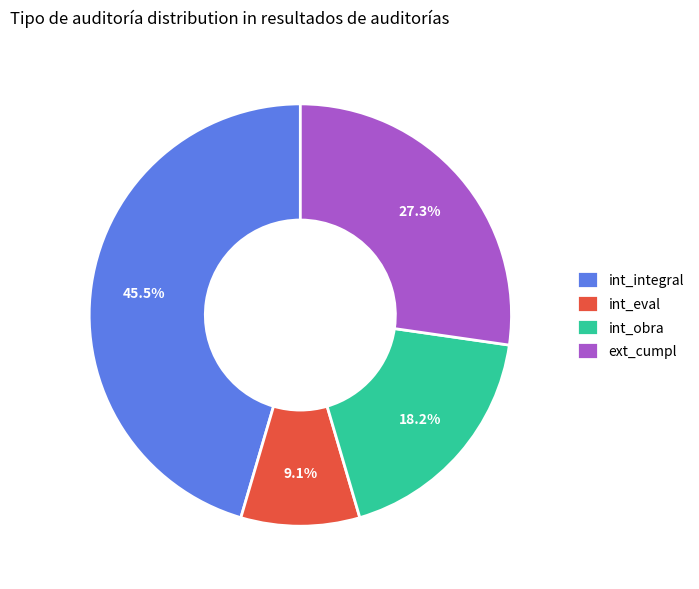

What is the smallest slice in the pie chart?

int_eval